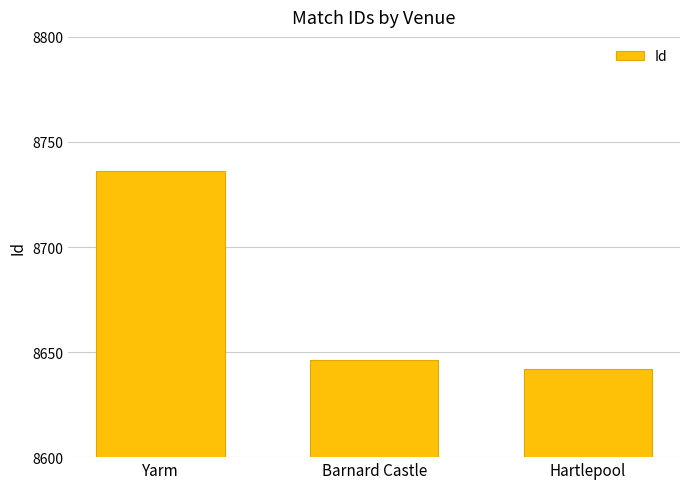

What is the smallest value displayed?

8642